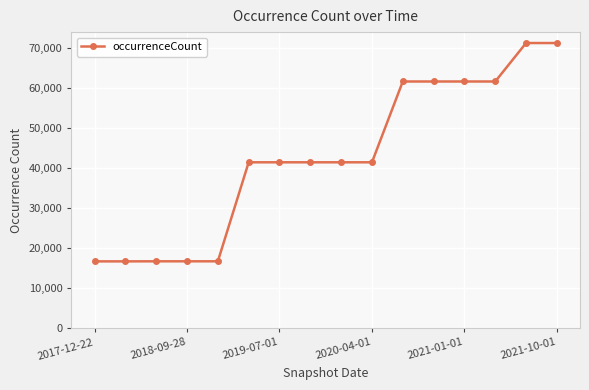

How many distinct data groups are displayed?

1